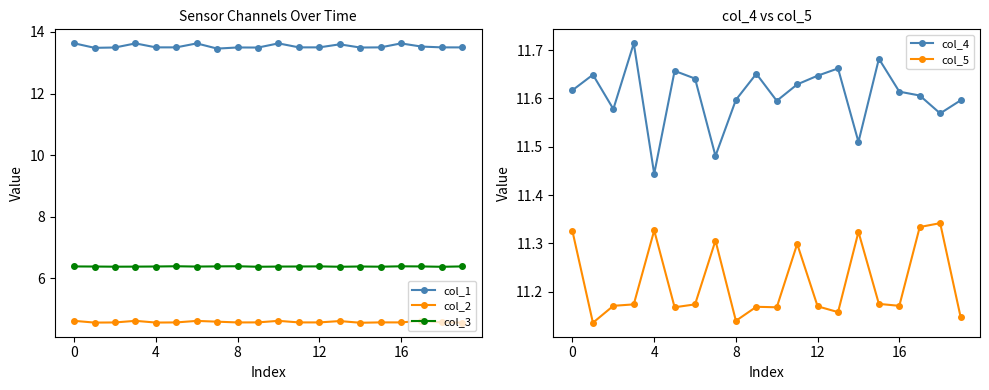

True or false: col_1 has a value of 13.5 at 8.

True